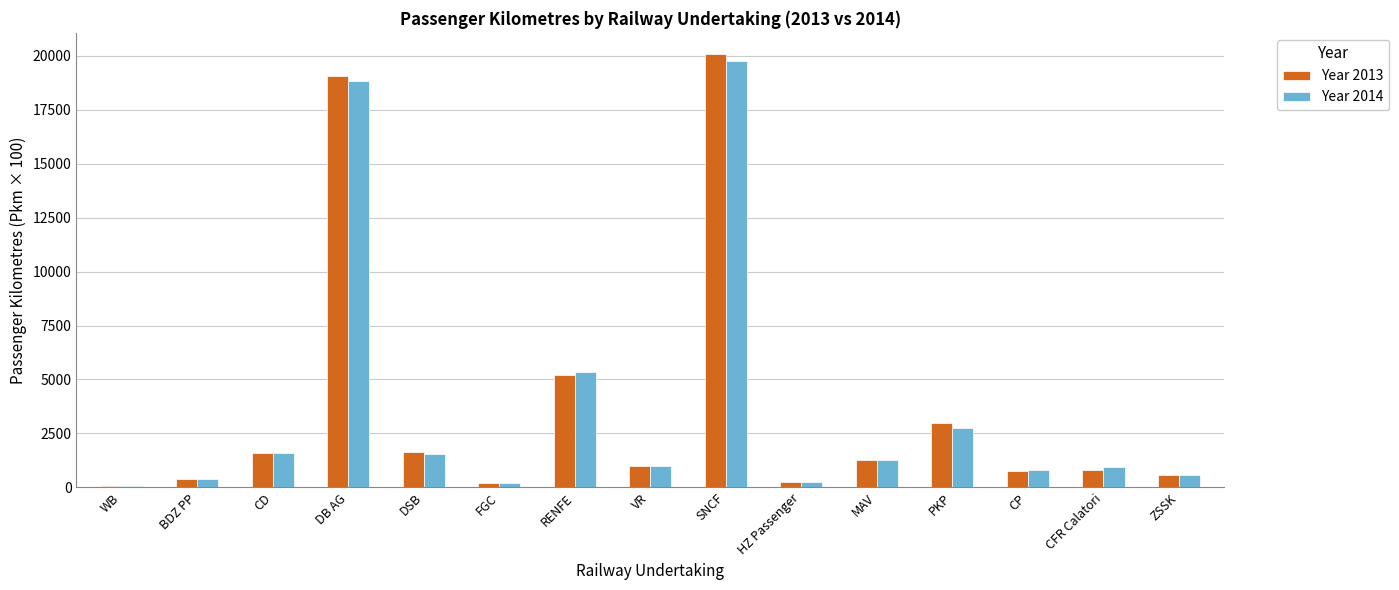

Which series changed the most between WB and HZ Passenger?

Year 2013